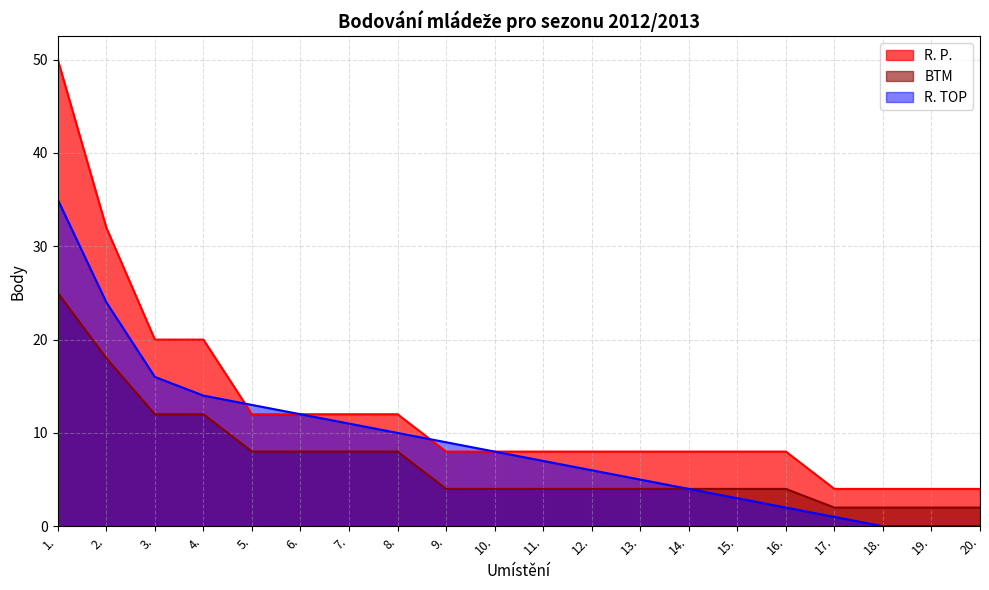

What is the difference between the BTM values at 5. and 12.?

4